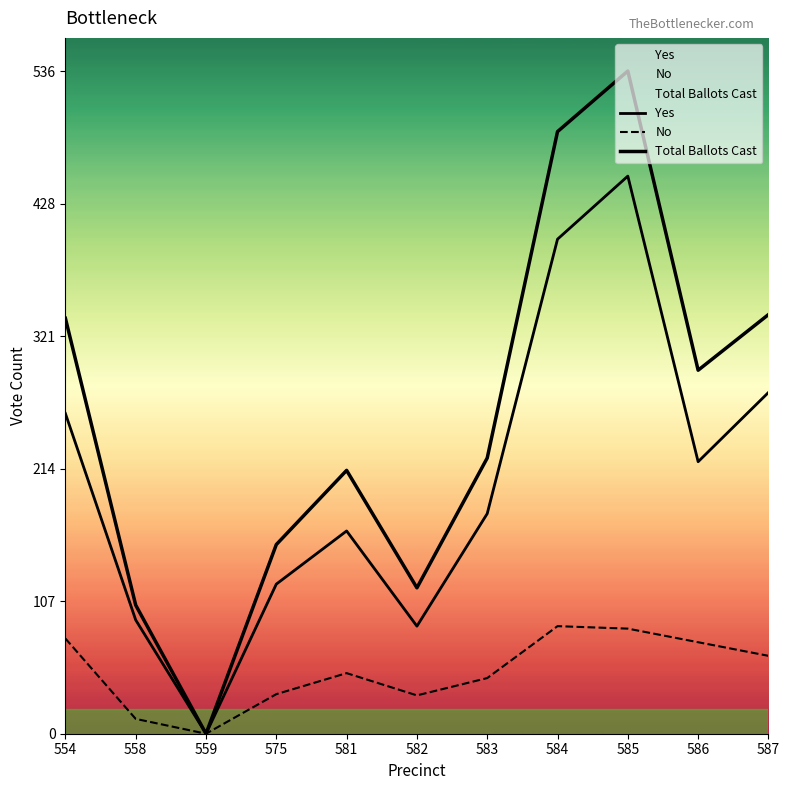

Does the chart have visible grid lines?

No